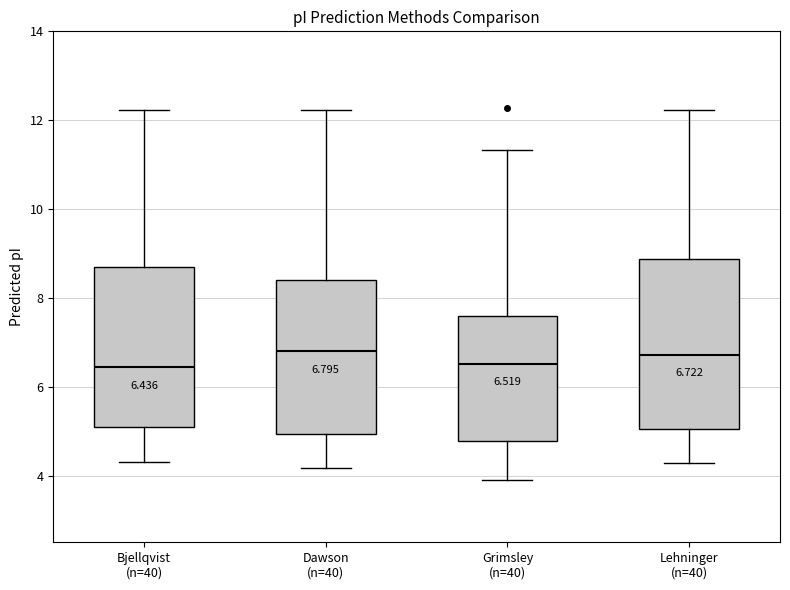

Comparing the boxes themselves (not the whiskers), which one is the tallest?

Lehninger (n=40)